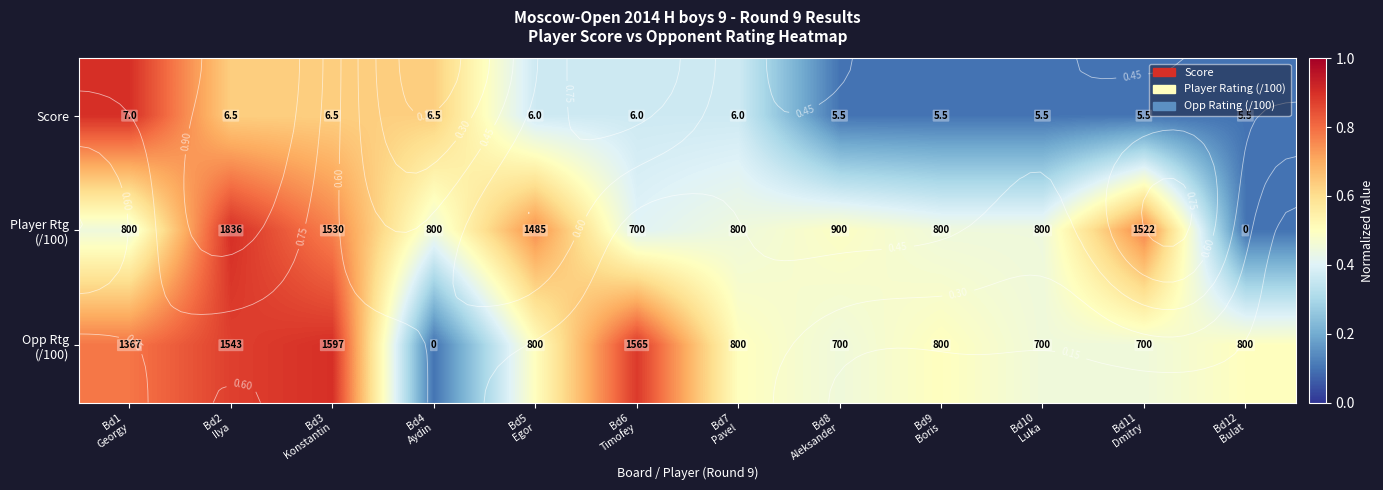

What is the difference between the maximum and second lowest values in the Player Rtg (/100) series?

0.5